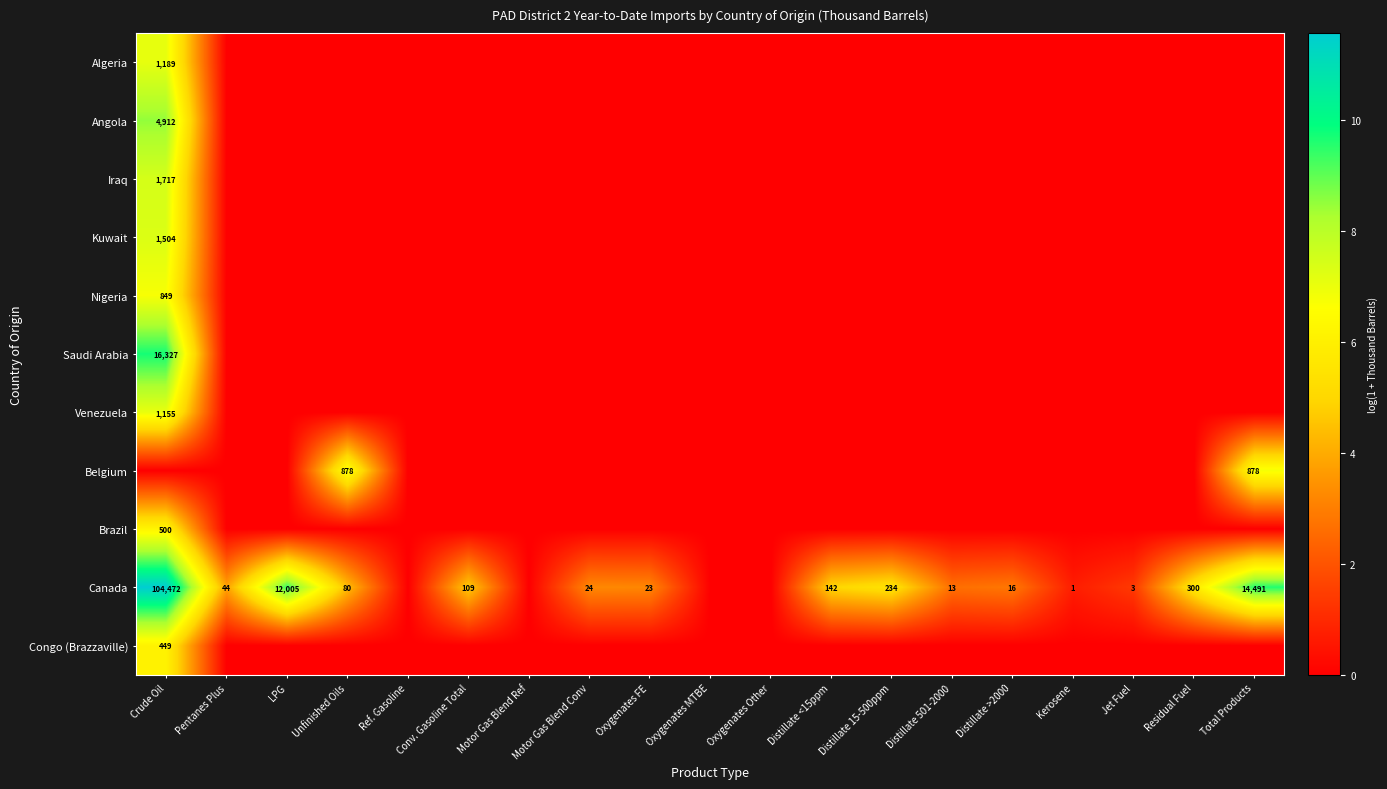

What is the difference between the Canada values at Unfinished Oils and Jet Fuel?

77